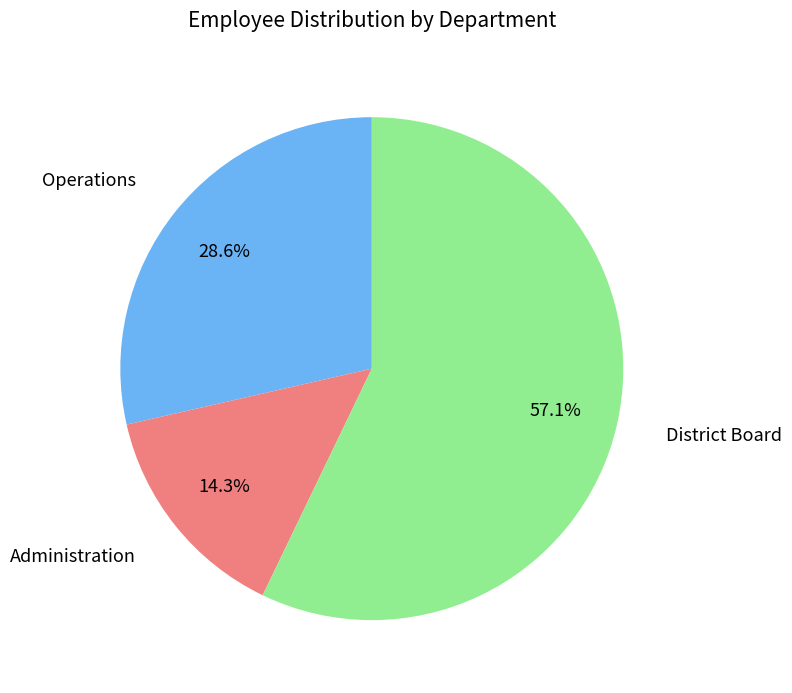

Rank the categories by value from lowest to highest.

Administration, Operations, District Board